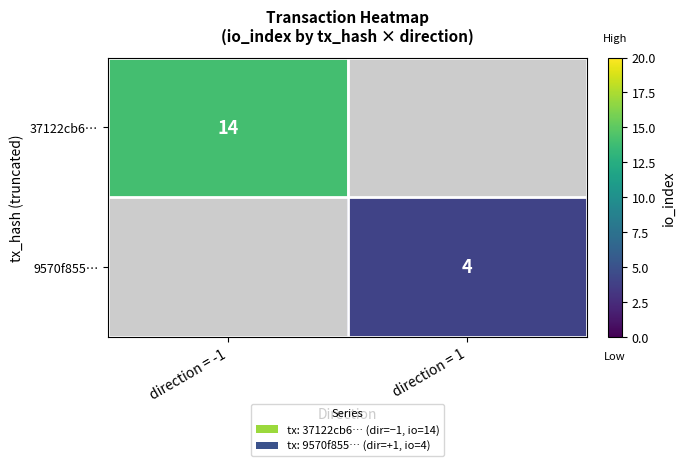

The 37122cb6… series shows 3 at direction = -1. True or false?

False